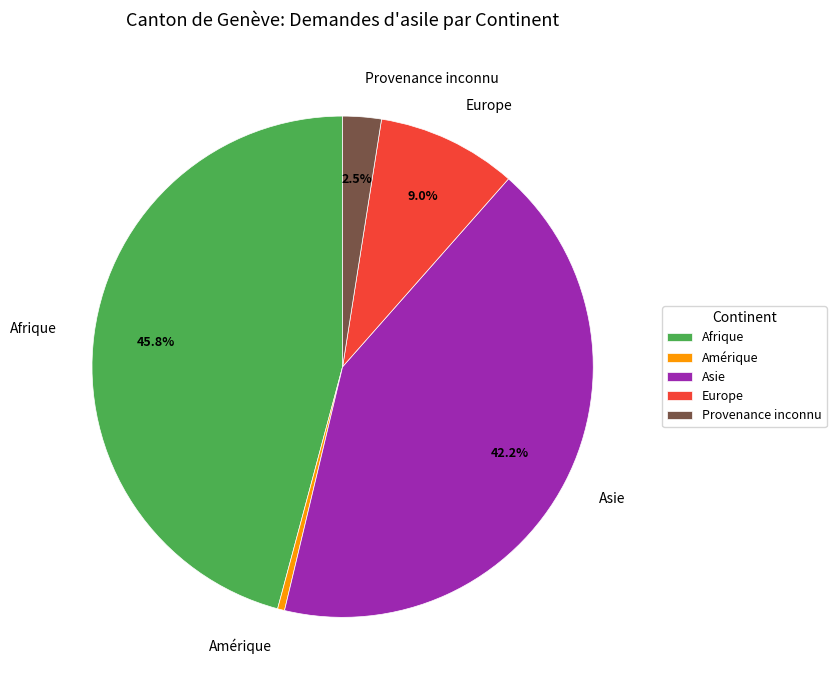

The Afrique slice represents 38% of the pie. True or false?

False